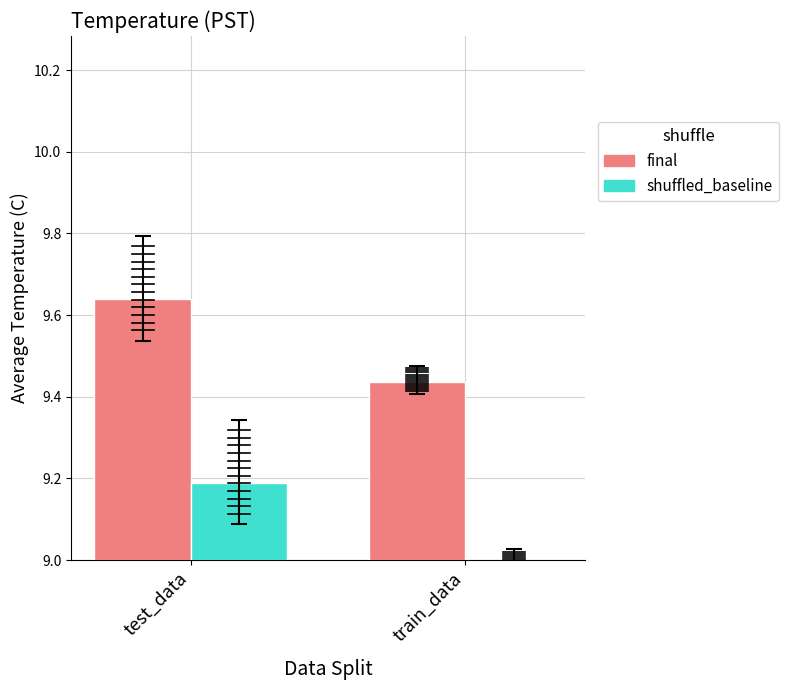

How many bars are there in total?

4